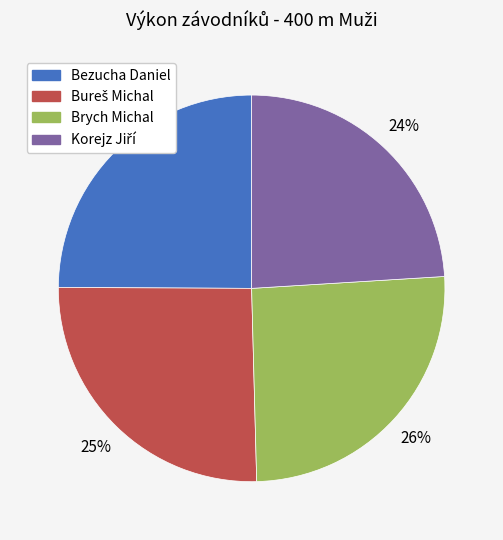

To the nearest percent, what percentage of the pie is Brych Michal?

26%